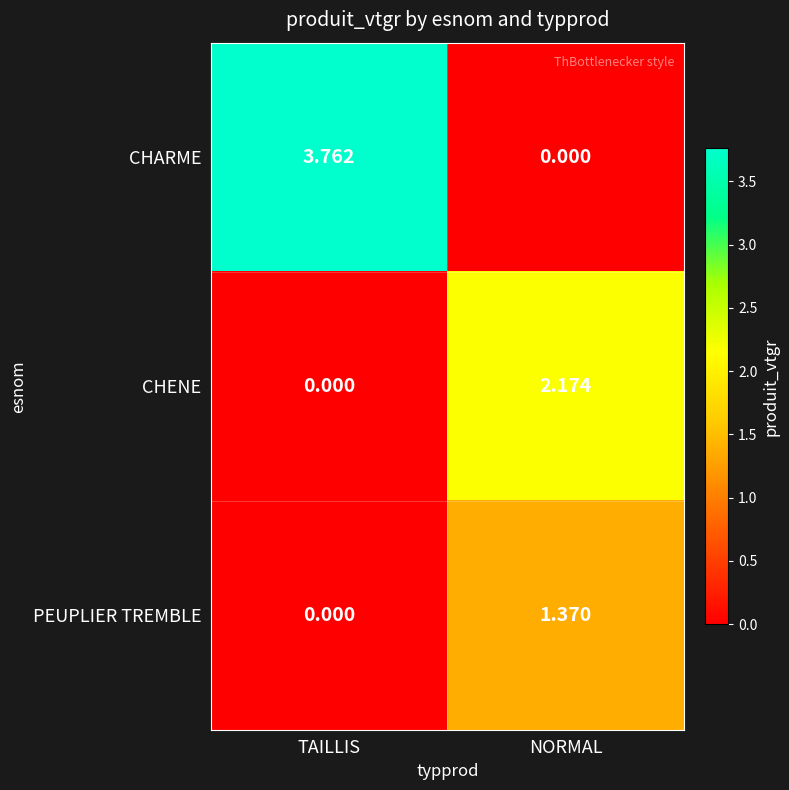

Which category has the highest value across all series?

TAILLIS